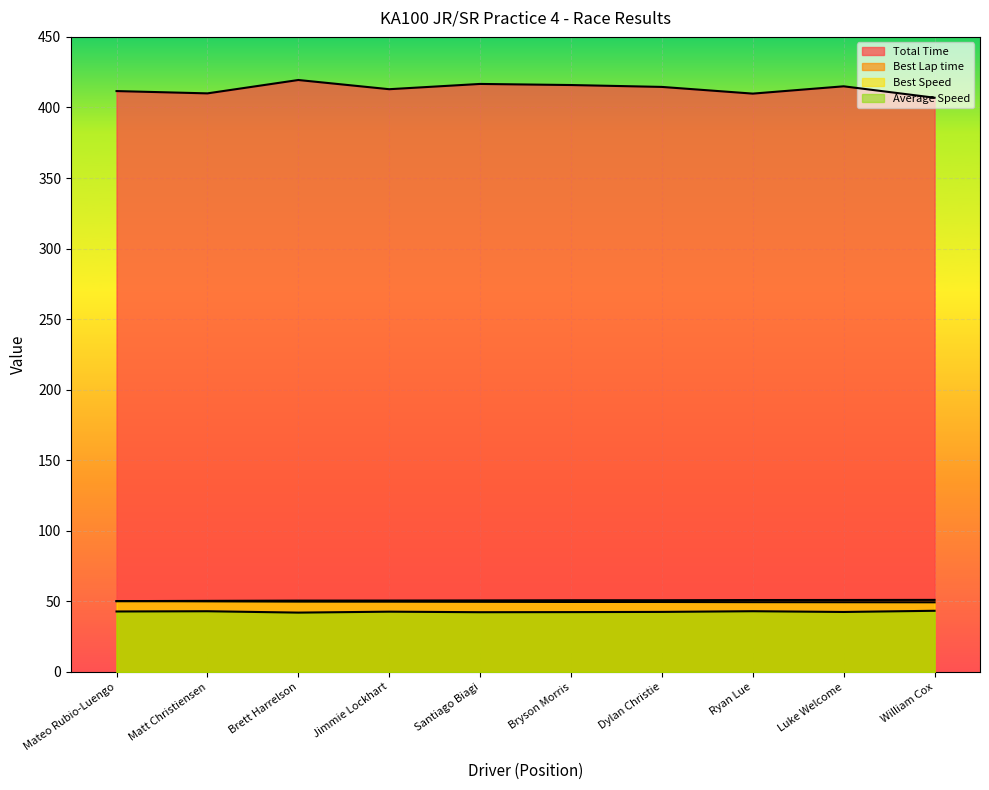

Reading left to right, list all the values displayed in this chart.

Total Time: Mateo Rubio-Luengo=411.6	Matt Christiensen=410.0	Brett Harrelson=419.4	Jimmie Lockhart=412.9	Santiago Biagi=416.7	Bryson Morris=415.9	Dylan Christie=414.6	Ryan Lue=409.8	Luke Welcome=415.0	William Cox=406.9
Best Lap time: Mateo Rubio-Luengo=50.2	Matt Christiensen=50.4	Brett Harrelson=50.6	Jimmie Lockhart=50.6	Santiago Biagi=50.7	Bryson Morris=50.8	Dylan Christie=50.8	Ryan Lue=51.0	Luke Welcome=51.0	William Cox=51.1
Best Speed: Mateo Rubio-Luengo=50.2	Matt Christiensen=50.0	Brett Harrelson=49.8	Jimmie Lockhart=49.8	Santiago Biagi=49.7	Bryson Morris=49.6	Dylan Christie=49.6	Ryan Lue=49.5	Luke Welcome=49.4	William Cox=49.3
Average Speed: Mateo Rubio-Luengo=42.9	Matt Christiensen=43.0	Brett Harrelson=42.1	Jimmie Lockhart=42.7	Santiago Biagi=42.3	Bryson Morris=42.4	Dylan Christie=42.6	Ryan Lue=43.0	Luke Welcome=42.5	William Cox=43.4